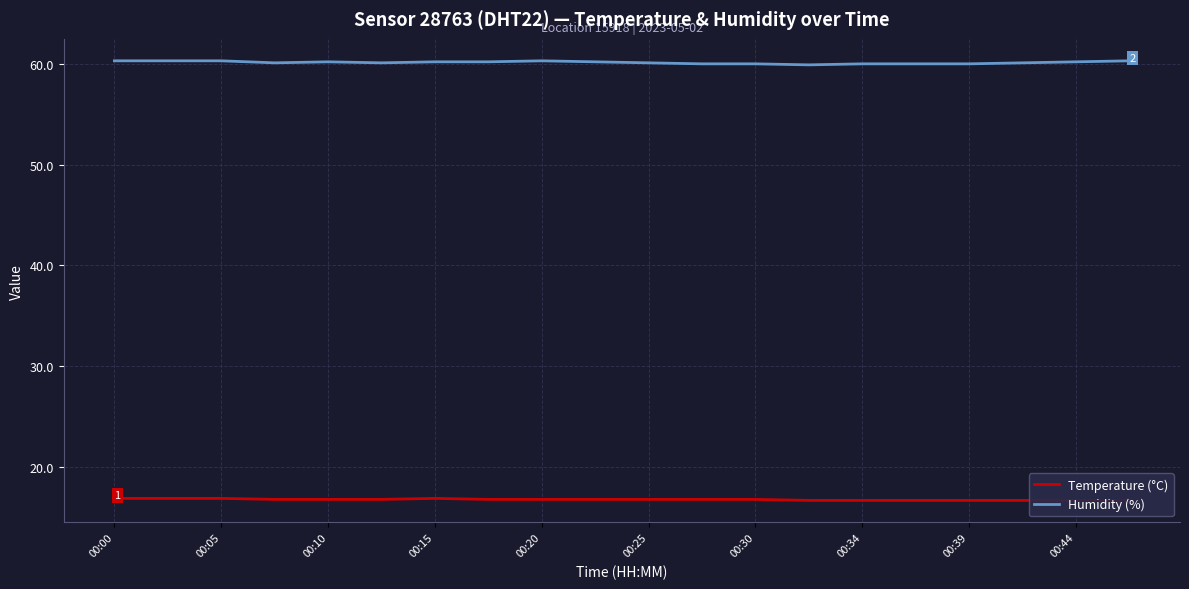

Is the value of Humidity (%) at 00:39 greater than the value of Temperature (°C) at 11?

Yes